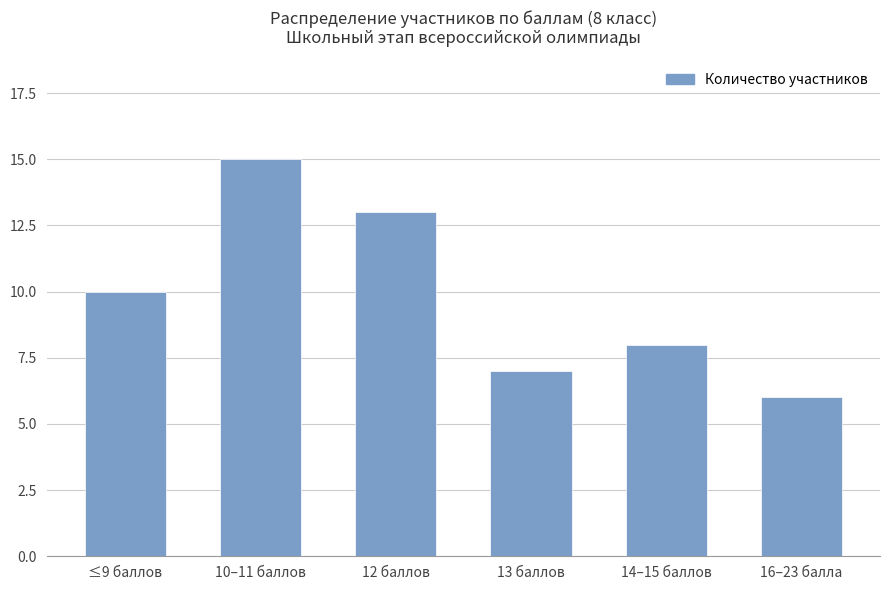

What is the difference between the second highest and minimum values?

7